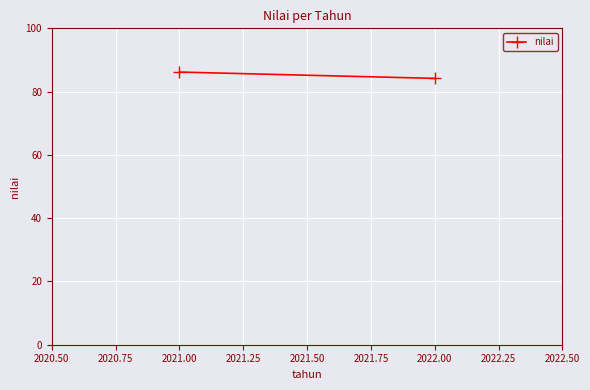

Is this an area chart (filled region under the line)?

No